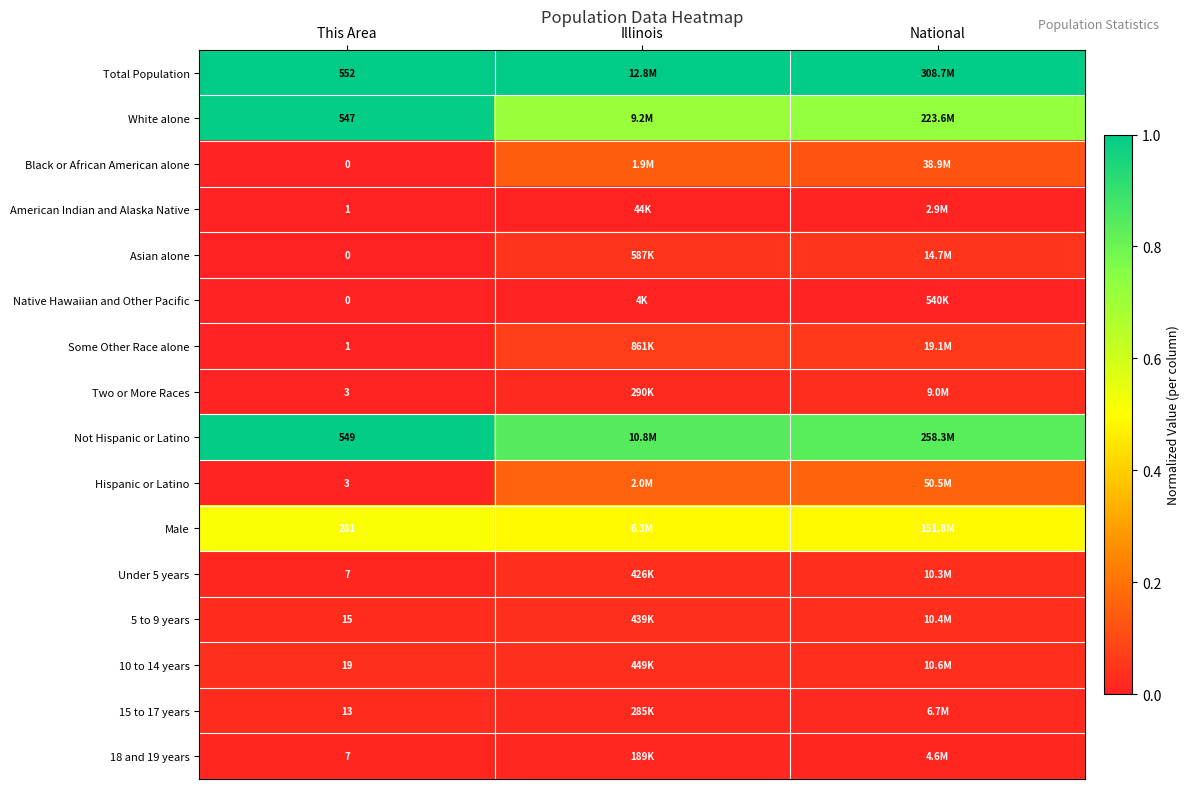

At how many categories does at least one series exceed 0?

3